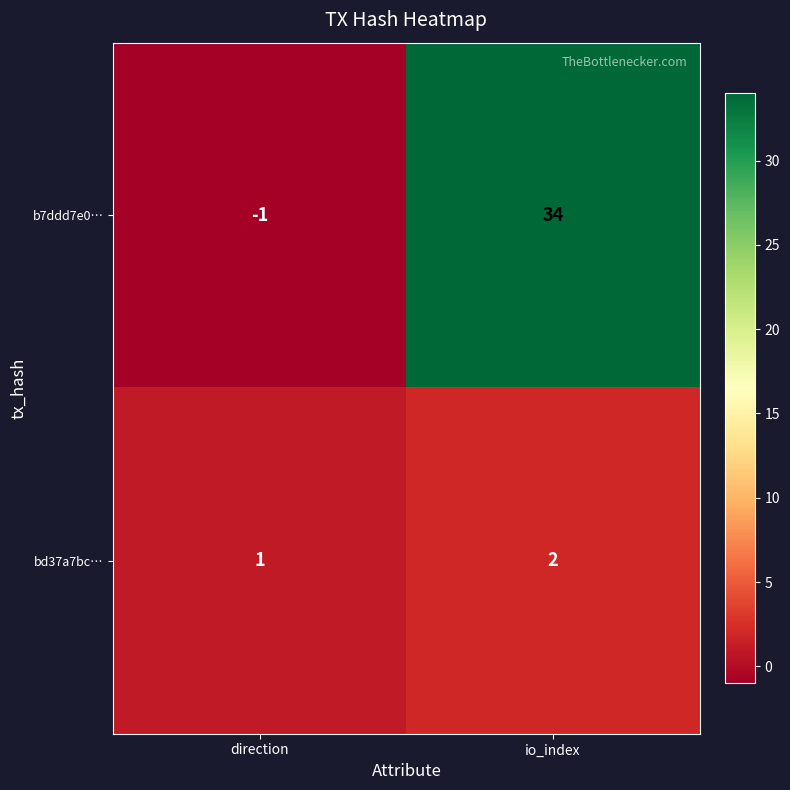

What is the difference between the b7ddd7e0… values at direction and io_index?

35